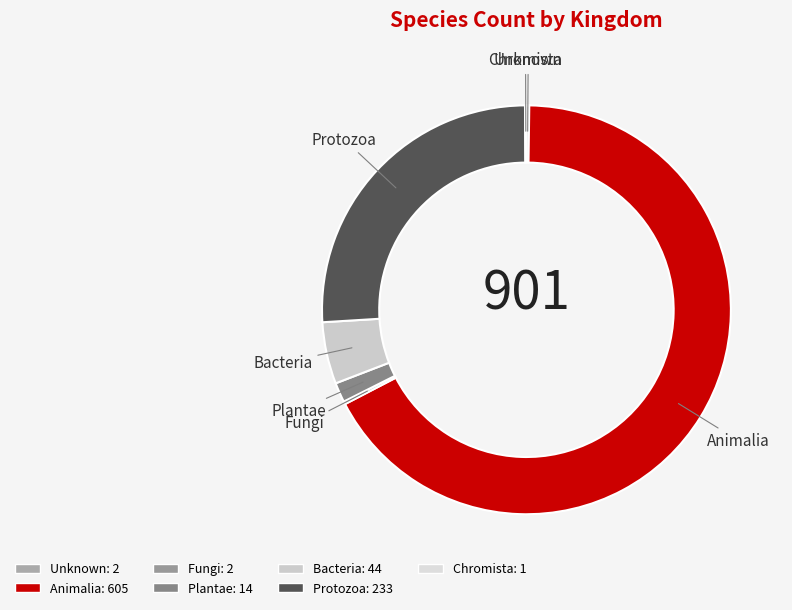

Rank the categories by value from lowest to highest.

7, 0, 3, 4, 5, 6, 1